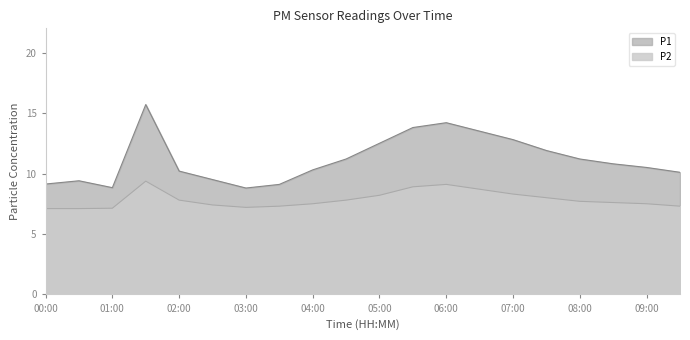

List the labels in order of P1 value, smallest first.

03:00, 01:00, 03:30, 00:00, 00:30, 02:30, 09:30, 02:00, 04:00, 09:00, 08:30, 04:30, 08:00, 07:30, 05:00, 07:00, 06:30, 05:30, 06:00, 01:30